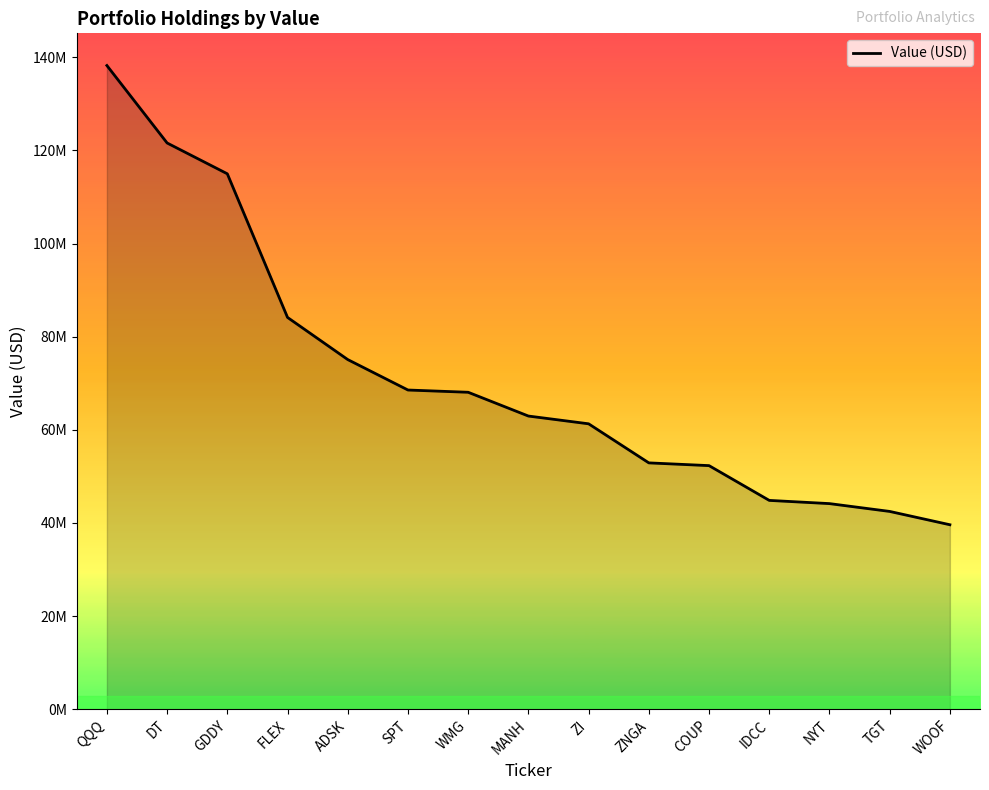

Reading left to right, list all the values displayed in this chart.

138228000	121596000	114979000	84136000	75088000	68551000	68068000	62963000	61297000	52907000	52317000	44851000	44161000	42482000	39623000